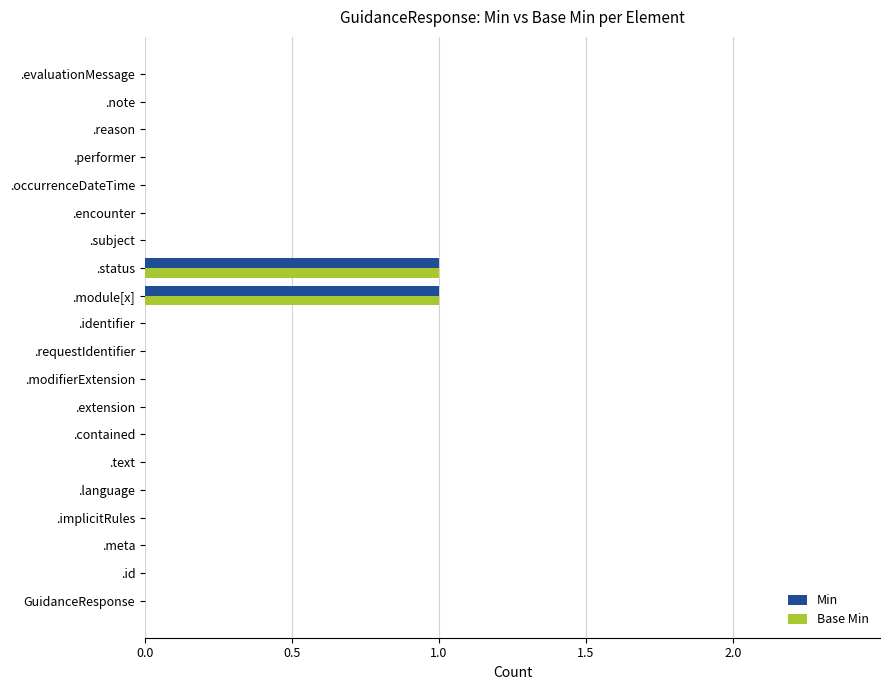

Is it true that Base Min equals 0 at .extension?

True